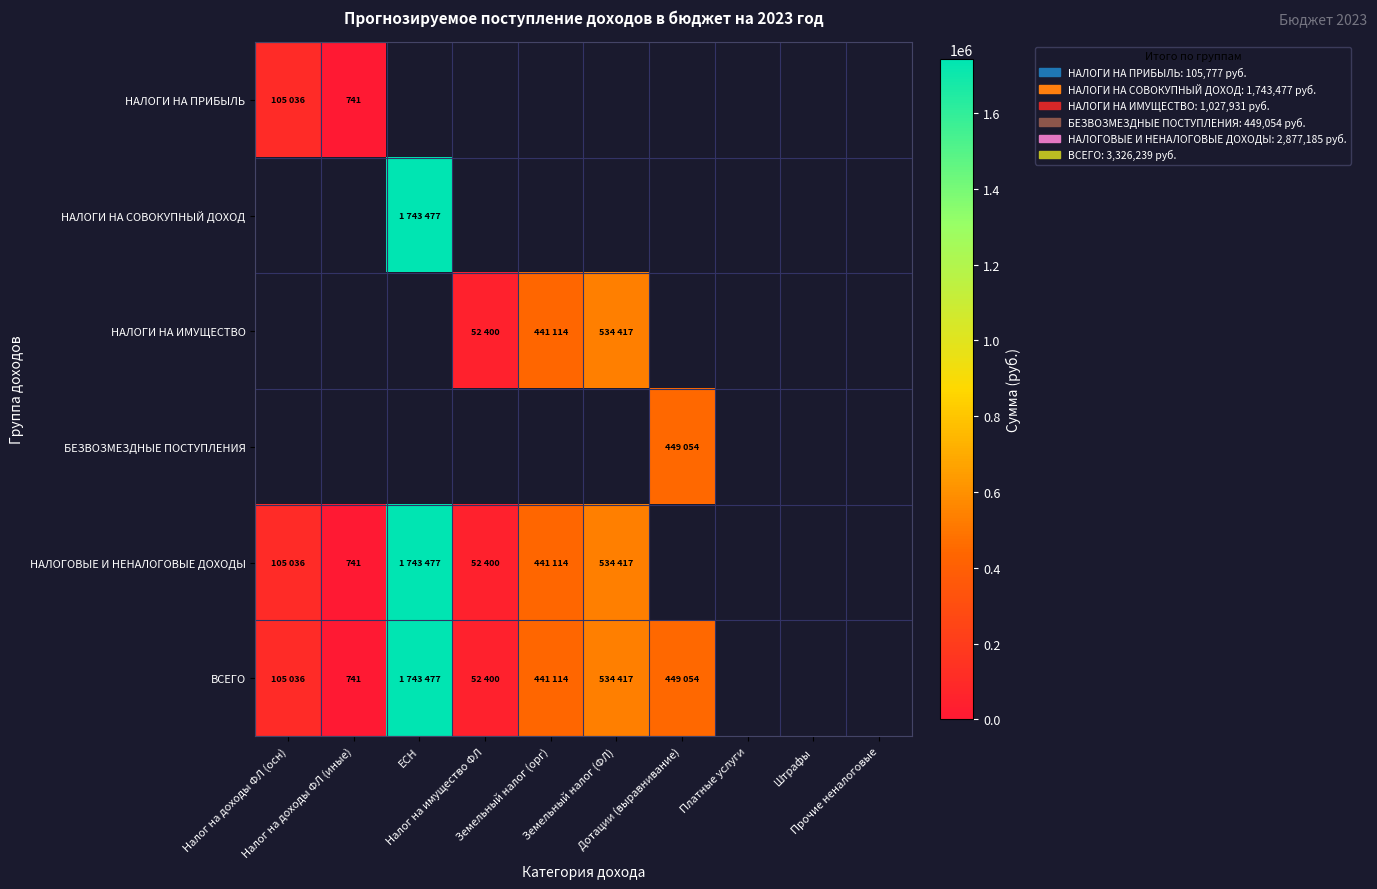

At which category does the chart reach its peak across all series?

ЕСН